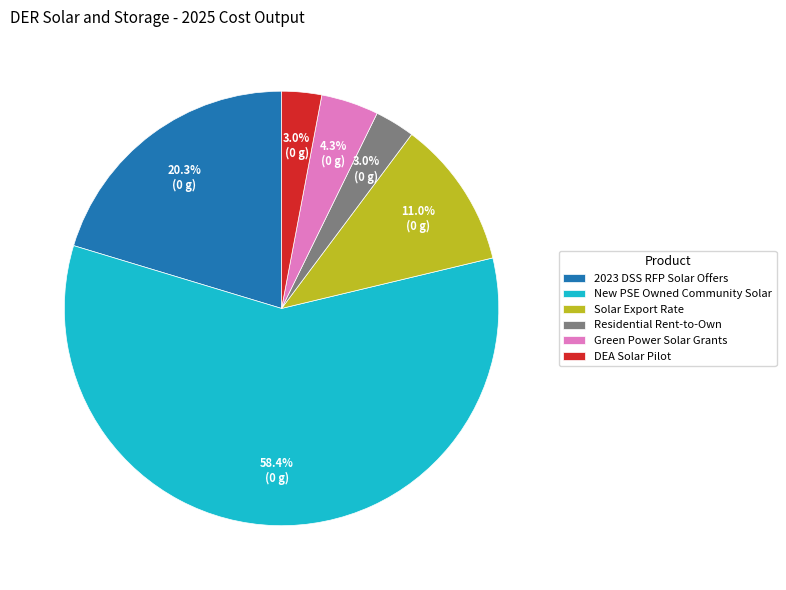

Which category accounts for the majority?

New PSE Owned Community Solar